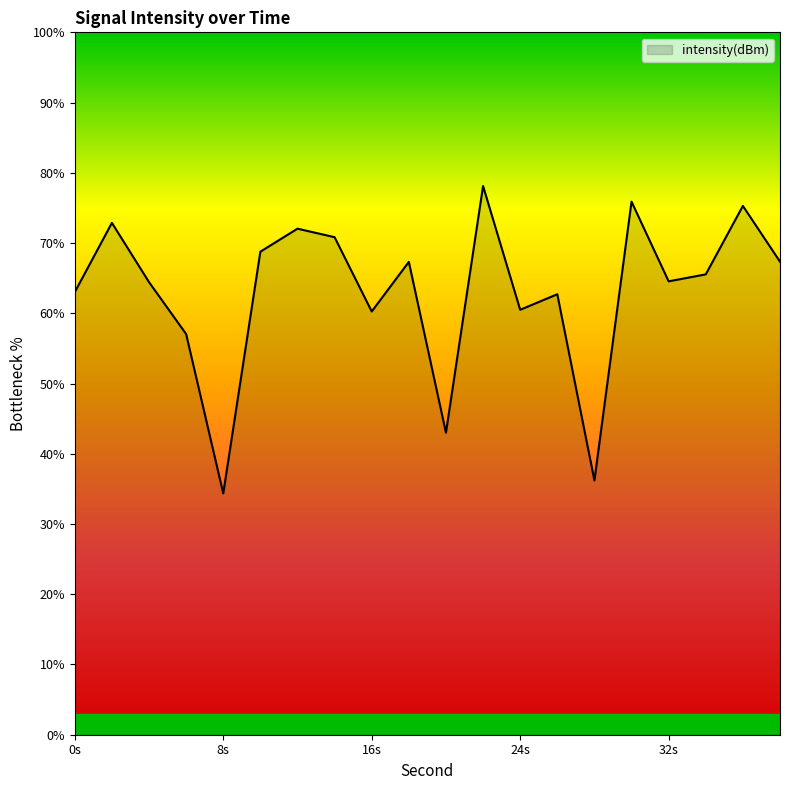

What is the difference between the maximum and minimum values?

43.8